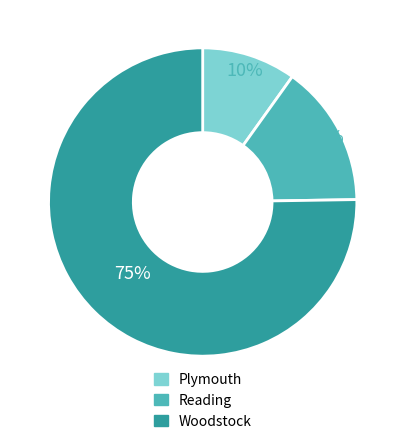

The Reading slice represents 3% of the pie. True or false?

False